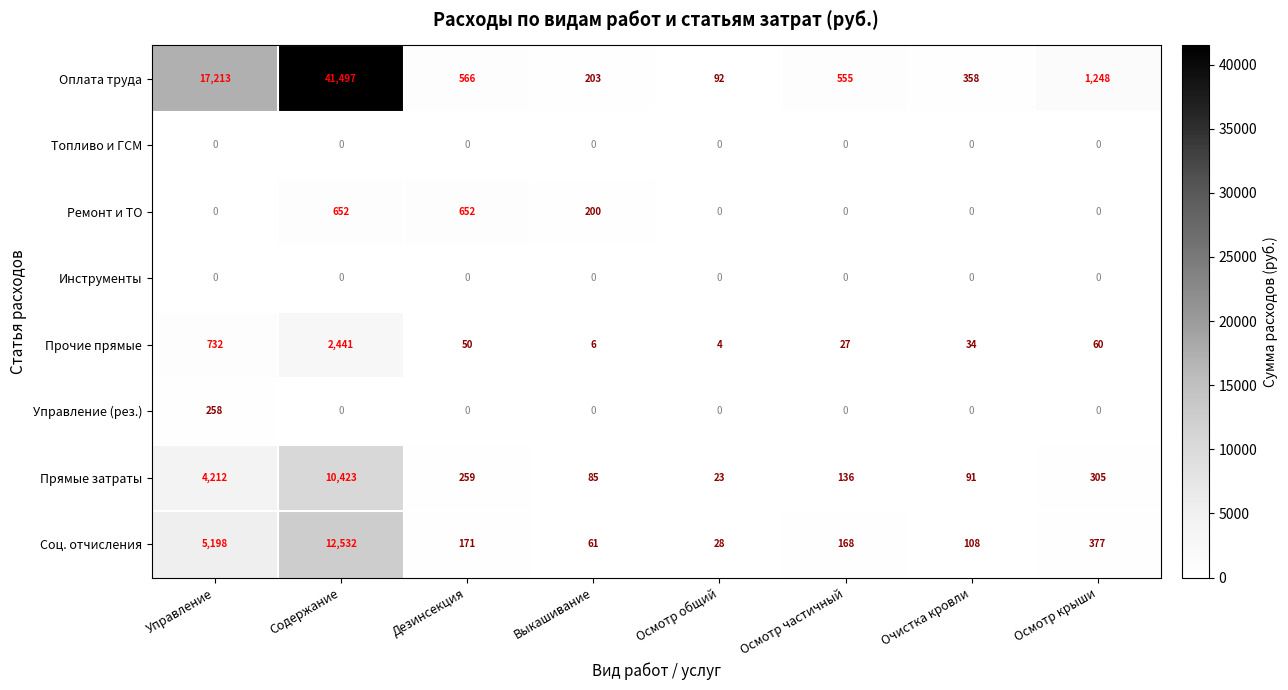

Which series has the largest total across all categories?

Оплата труда